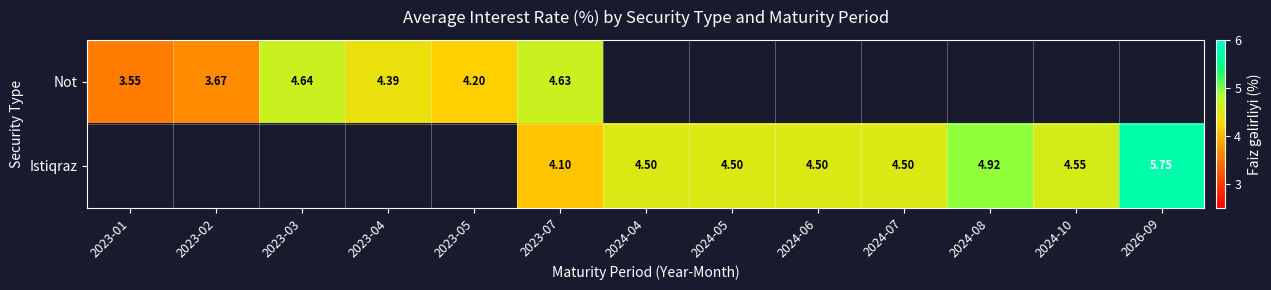

Which category has the highest value across all series?

2026-09